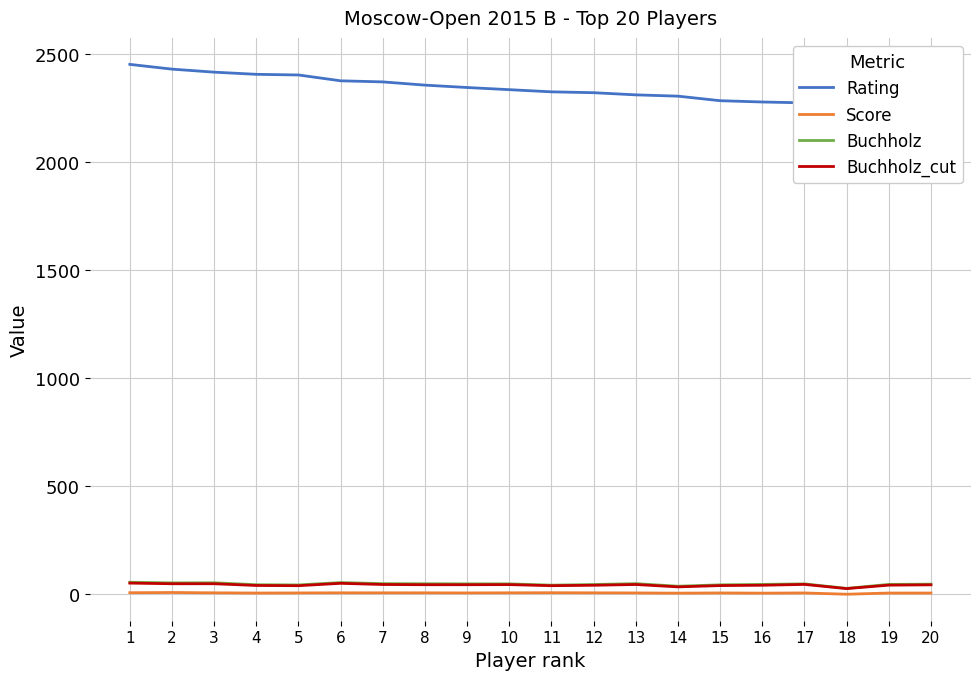

At which category does Score reach its first local peak?

2